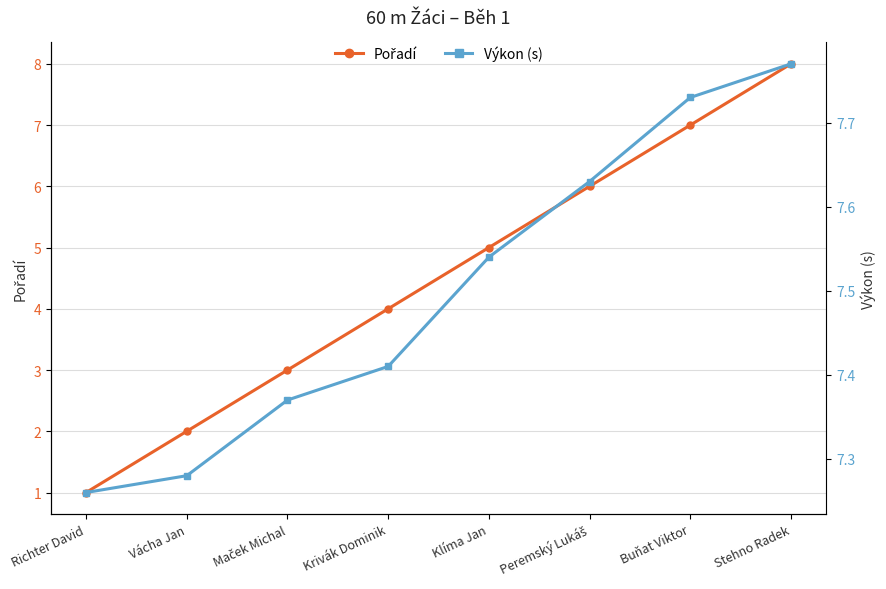

What is the total value across all series at Krivák Dominik?

11.4